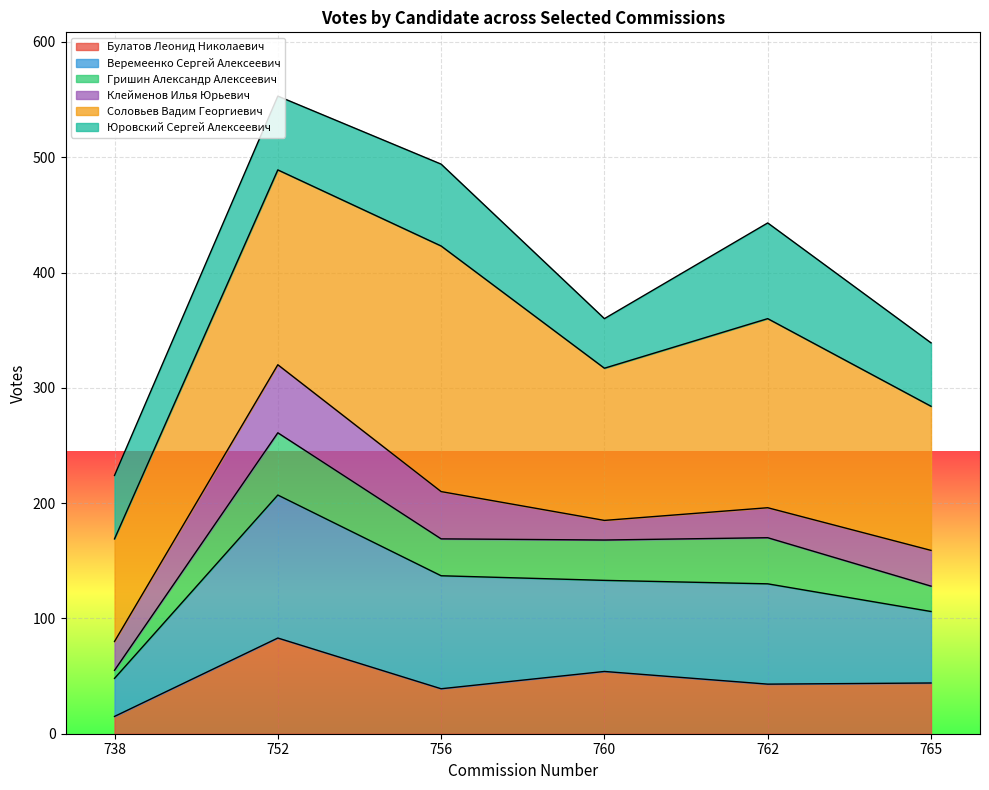

What is the highest value of the Булатов Леонид Николаевич series?

83